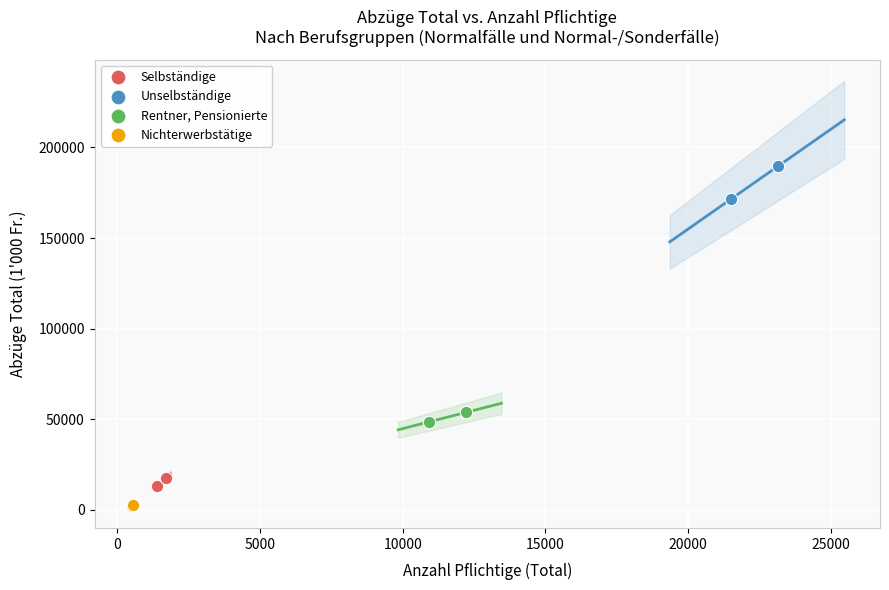

What are all the series names shown in the legend?

Selbständige, Unselbständige, Rentner, Pensionierte, Nichterwerbstätige